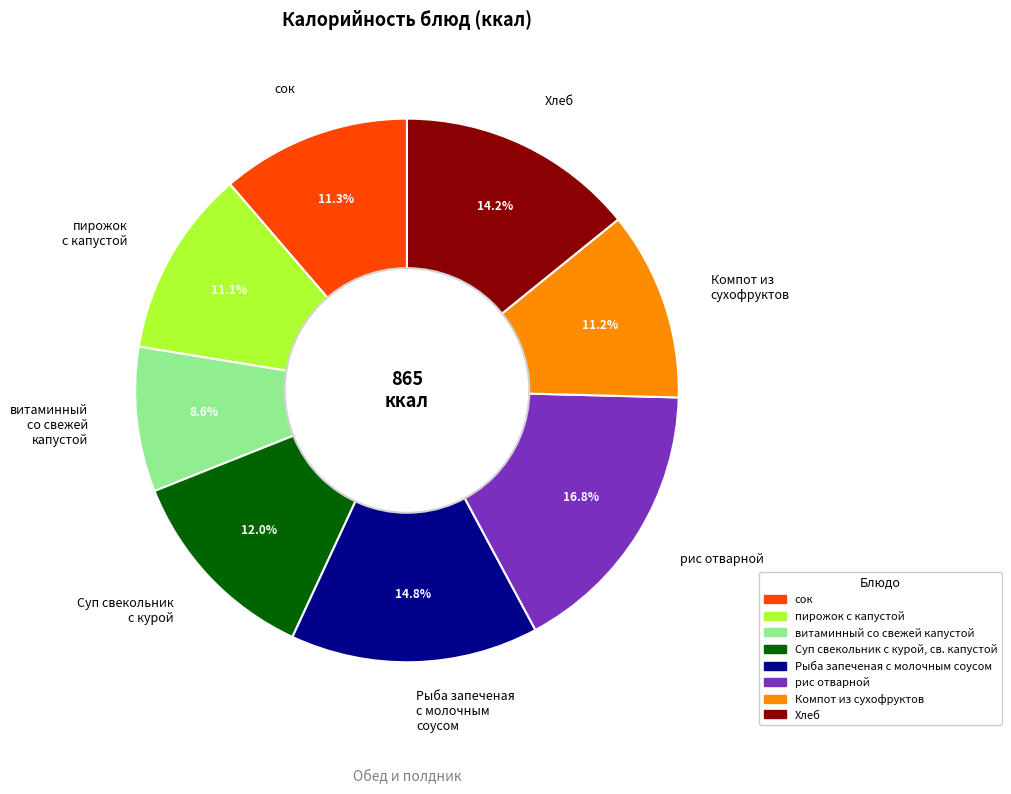

Is the sum of Компот из сухофруктов and пирожок с капустой greater than half?

No